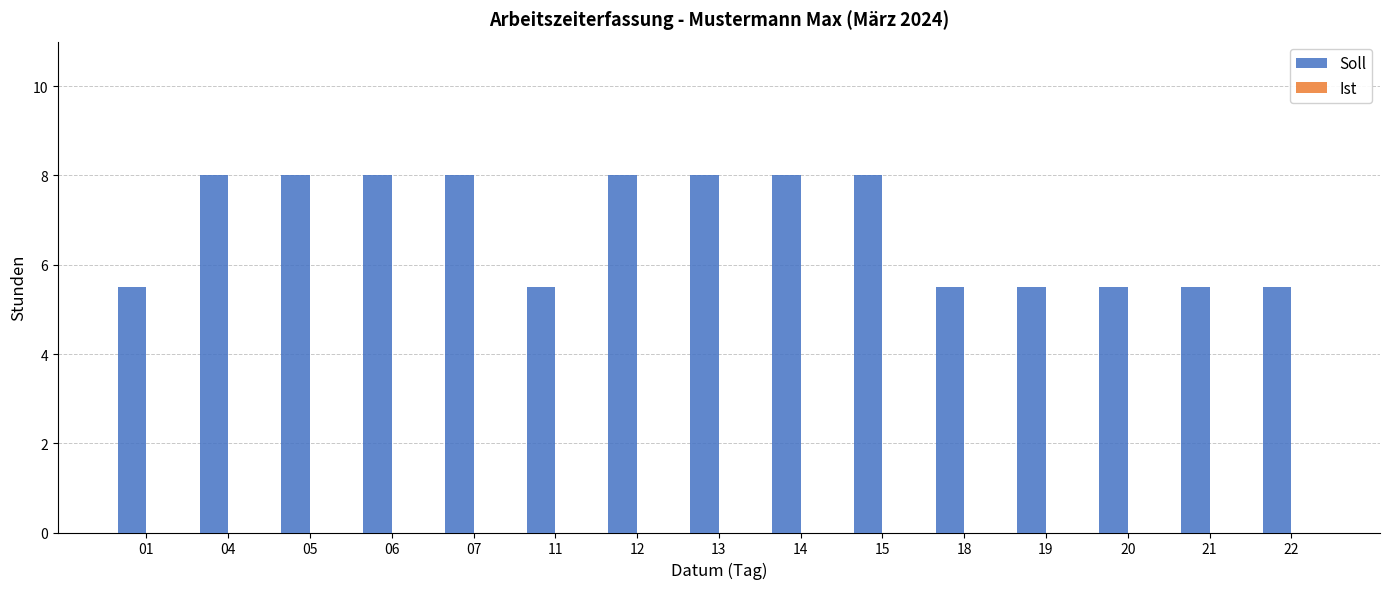

Is it true that the value at 19 is 8.3?

False